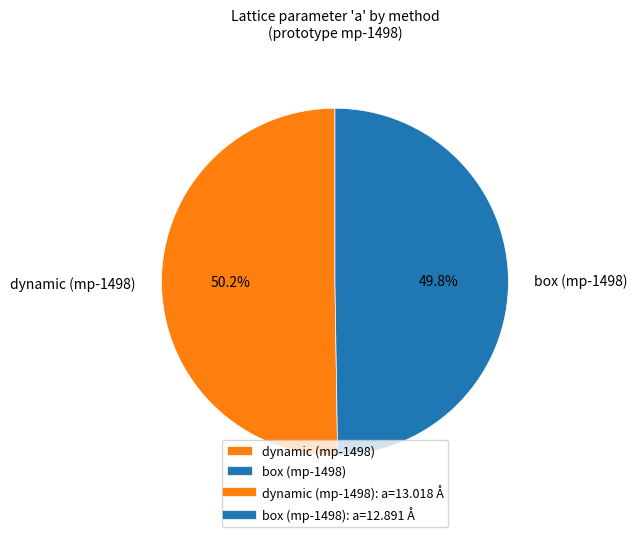

Does any single category account for the majority?

Yes